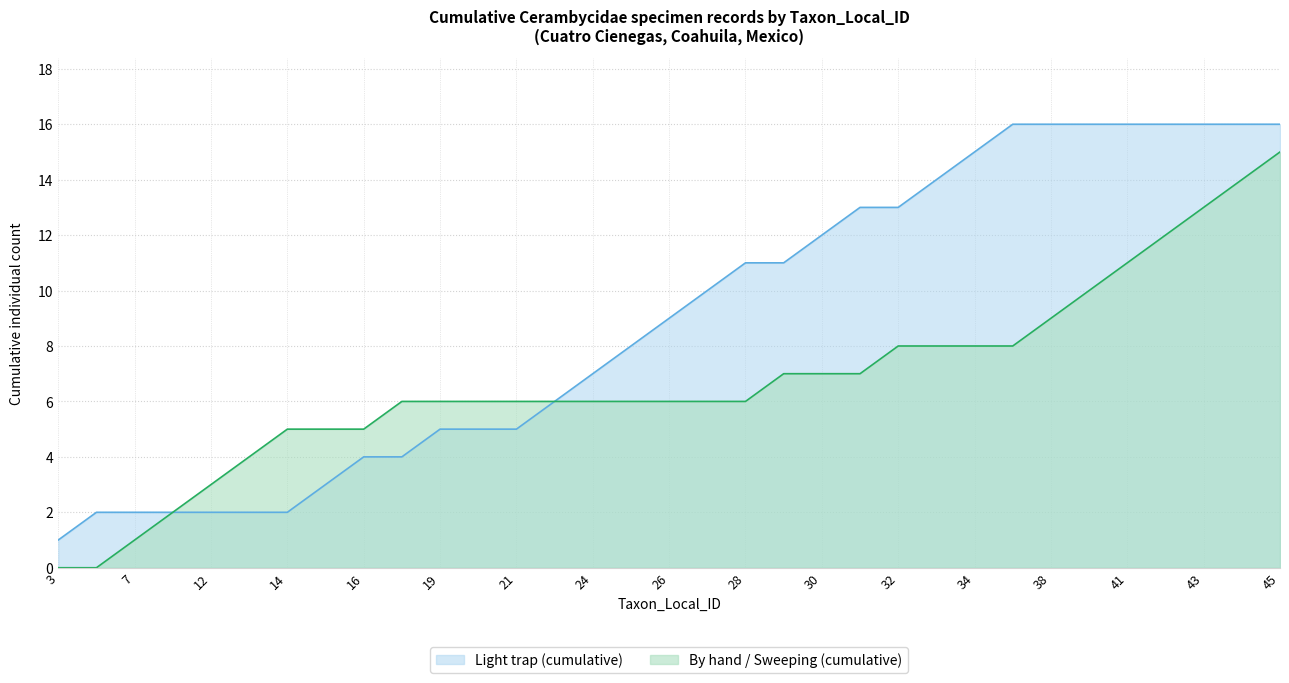

Reading left to right, transcribe all the data shown in this chart.

1	2	2	2	2	2	2	3	4	4	5	5	5	6	7	8	9	10	11	11	12	13	13	14	15	16	16	16	16	16	16	16	16